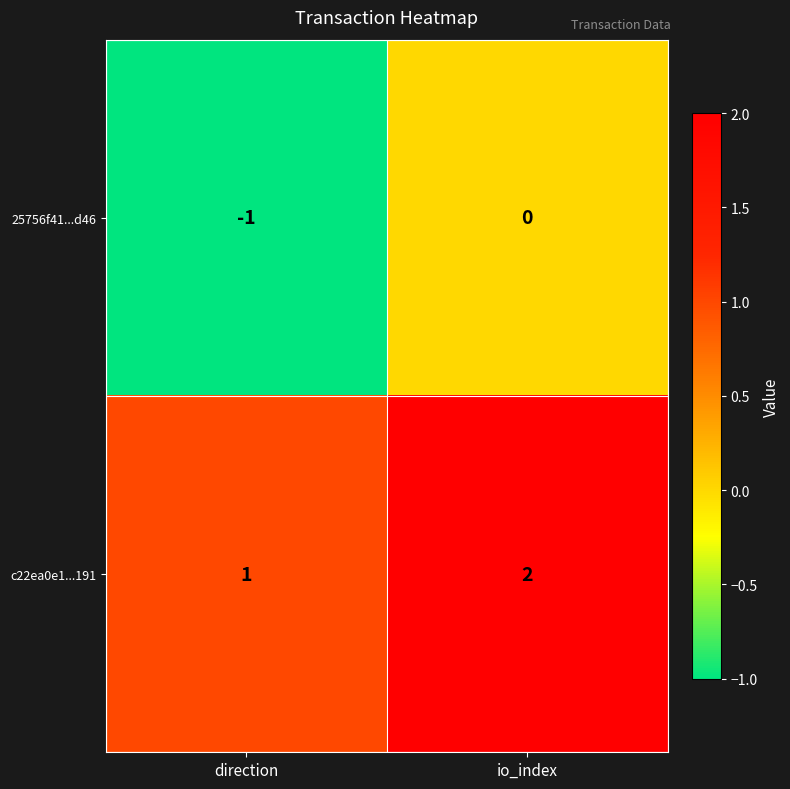

Which series has the largest total across all categories?

c22ea0e1...191